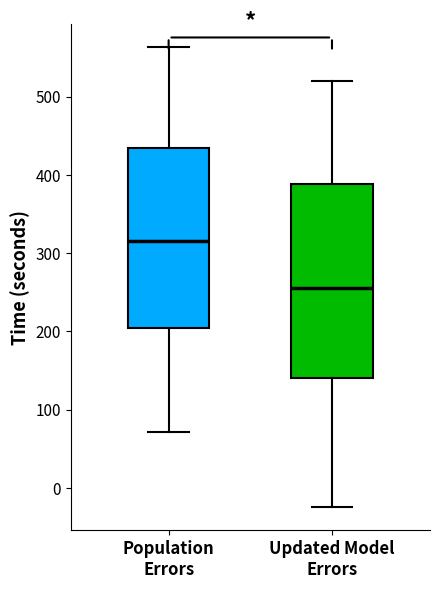

Reading left to right, transcribe this box plot: for each box, give where its median line is, the range the box spans, and where its two whiskers end, as read against the y-axis. The values are not printed on the chart, so give them approximately, as read against the axis.

Population Errors: median 320, box 200 to 430, whiskers 70 to 560
Updated Model Errors: median 260, box 140 to 390, whiskers -20 to 520